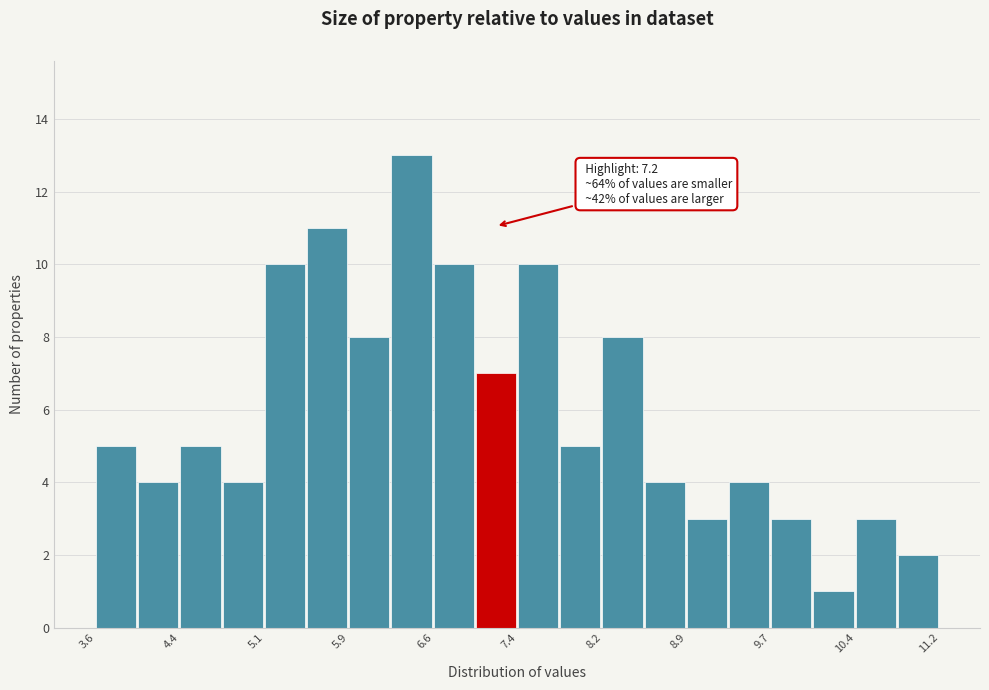

Around what value on the x-axis is the tallest bar? Give the approximate position of its centre, as read against the axis.

6.4